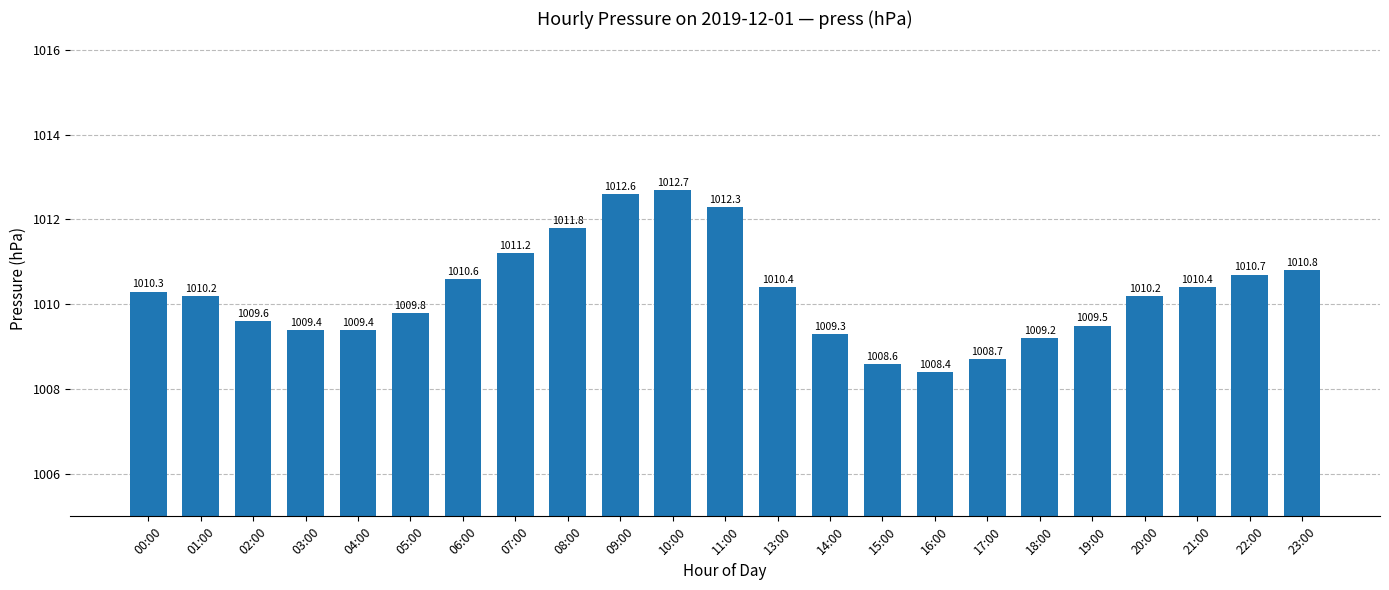

The chart shows a value of 1741.0 at 21:00. True or false?

False